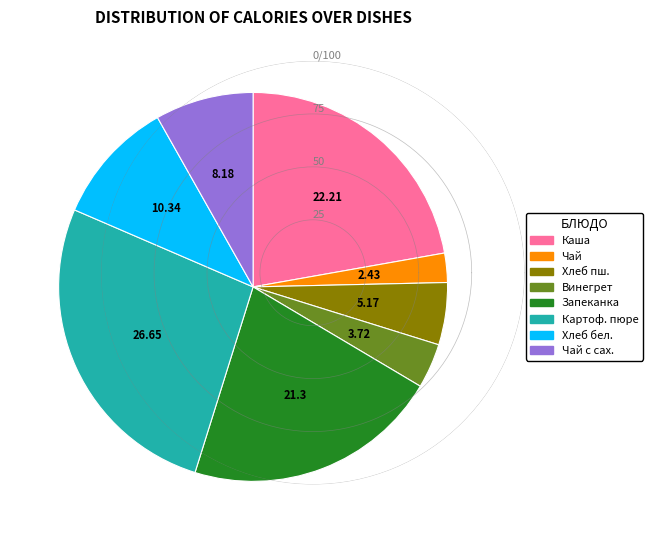

Does any single category account for the majority?

No